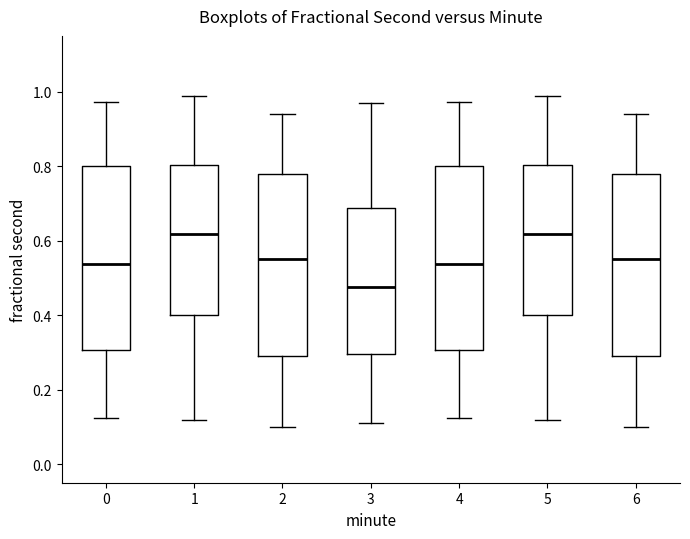

Where does the median line of the box at x = 0 sit on the y-axis? The values are not printed on the chart, so give them approximately, as read against the axis.

0.54